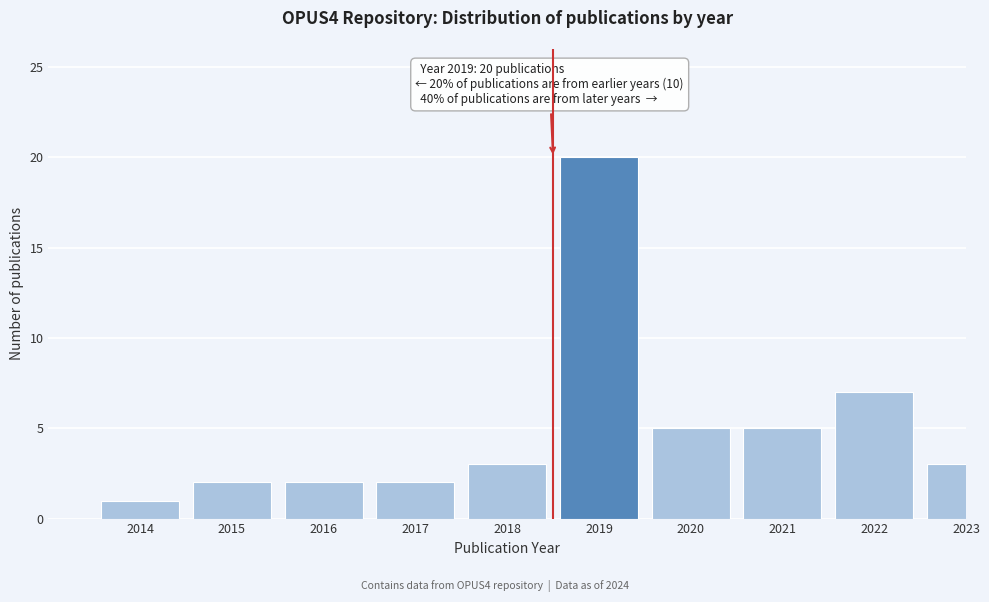

Reading right to left, transcribe all the data shown in this chart.

2023=3	2022=7	2021=5	2020=5	2019=20	2018=3	2017=2	2016=2	2015=2	2014=1